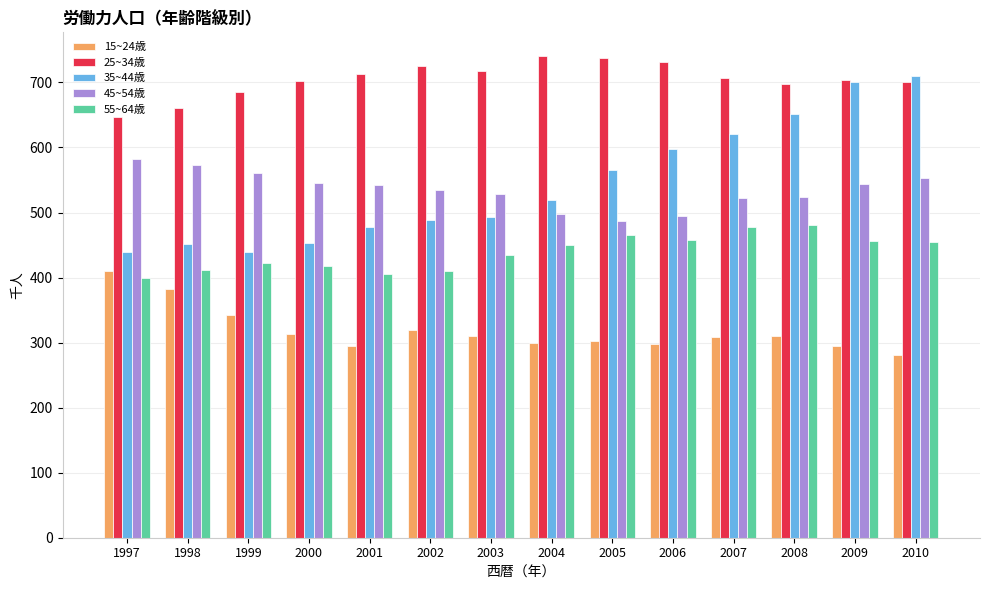

Is the value of 55~64歳 at 2002 greater than the value of 15~24歳 at 2007?

Yes